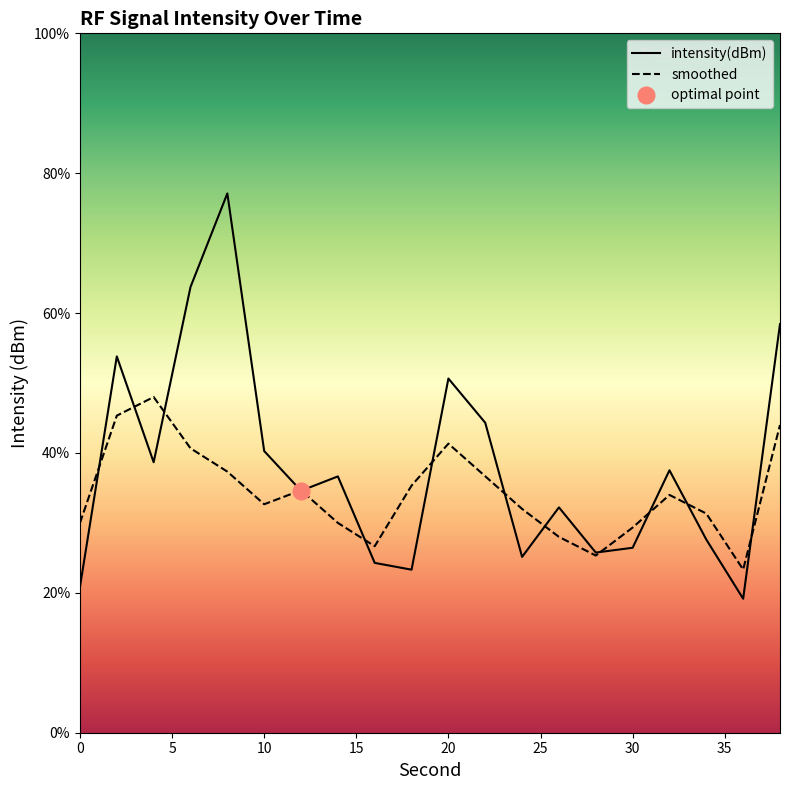

True or false: intensity(dBm) and smoothed cross at least once.

True